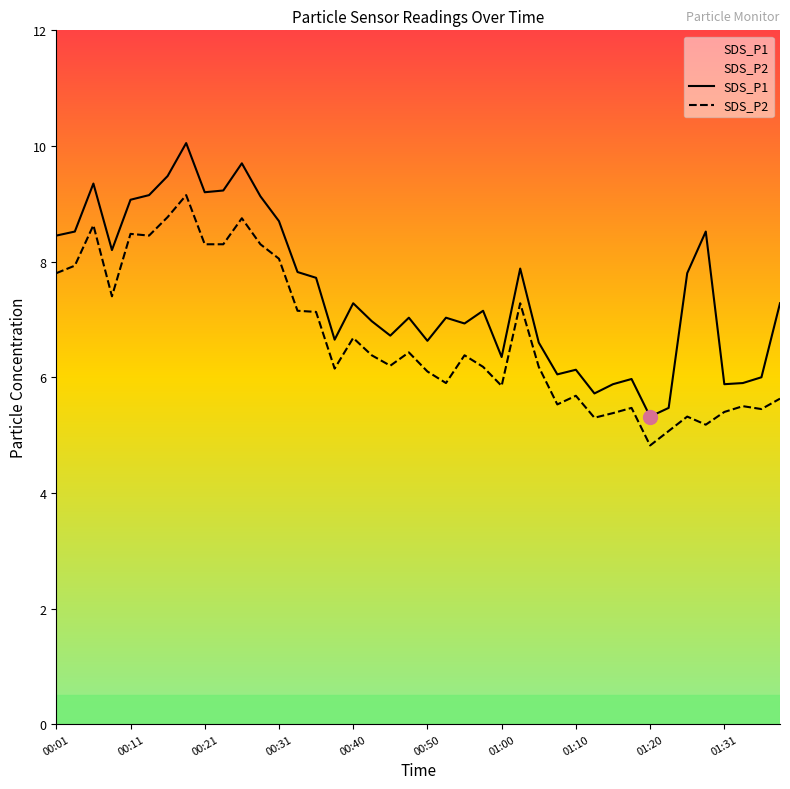

How many lines are shown in the chart?

2